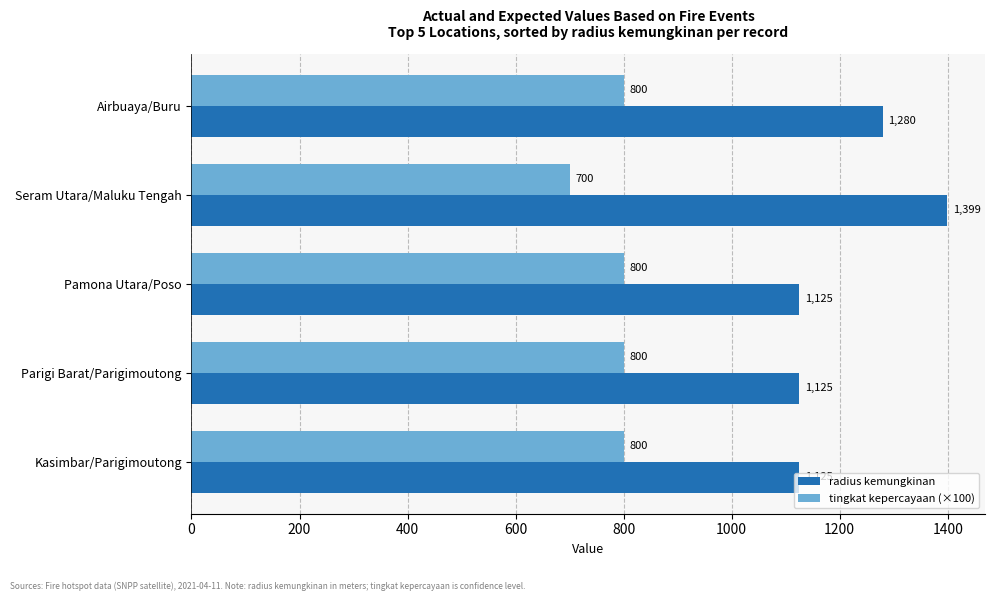

List the series in order of their peak value, highest first.

radius kemungkinan, tingkat kepercayaan (×100)